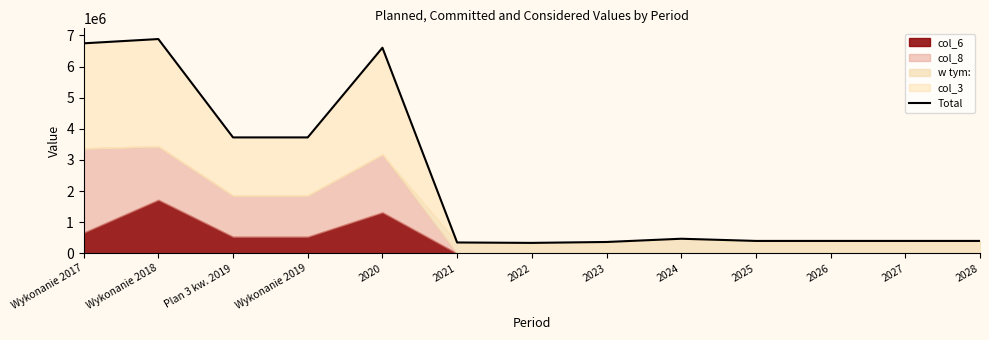

Rank the categories by value from highest to lowest.

Wykonanie 2018, Wykonanie 2017, 2020, Plan 3 kw. 2019, Wykonanie 2019, 2024, 2025, 2026, 2027, 2028, 2023, 2021, 2022